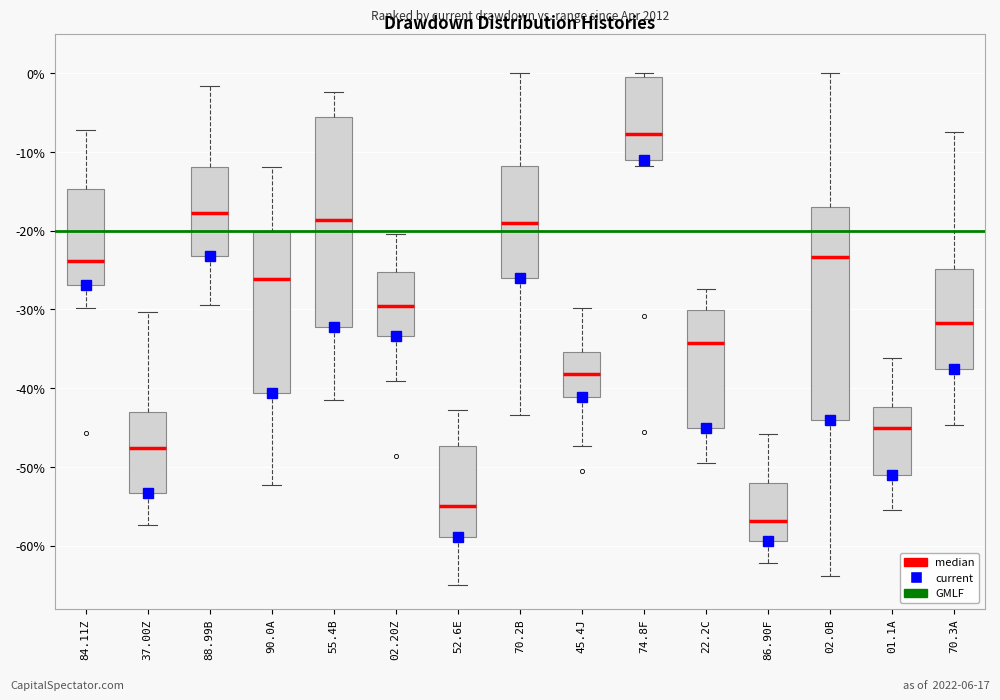

Reading left to right, read every box against the y-axis: the position of its median line, the range the box covers, and the ends of its whiskers. The values are not printed on the chart, so give them approximately, as read against the axis.

84.11Z: median -24, box -27 to -15, whiskers -30 to -7
37.00Z: median -48, box -53 to -43, whiskers -57 to -30
88.99B: median -18, box -23 to -12, whiskers -29 to -2
90.0A: median -26, box -41 to -20, whiskers -52 to -12
55.4B: median -19, box -32 to -6, whiskers -41 to -2
02.20Z: median -30, box -33 to -25, whiskers -39 to -20
52.6E: median -55, box -59 to -47, whiskers -65 to -43
70.2B: median -19, box -26 to -12, whiskers -43 to 0
45.4J: median -38, box -41 to -35, whiskers -47 to -30
74.8F: median -8, box -11 to -1, whiskers -12 to 0
22.2C: median -34, box -45 to -30, whiskers -50 to -27
86.90F: median -57, box -59 to -52, whiskers -62 to -46
02.0B: median -23, box -44 to -17, whiskers -64 to 0
01.1A: median -45, box -51 to -42, whiskers -55 to -36
70.3A: median -32, box -38 to -25, whiskers -45 to -7